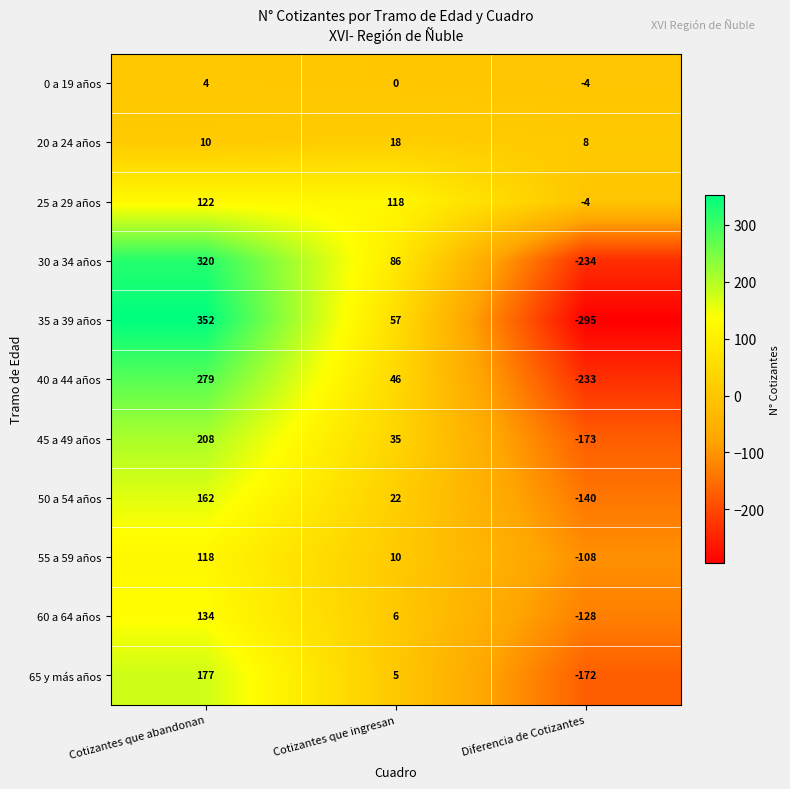

What is the average value of the 45 a 49 años series?

23